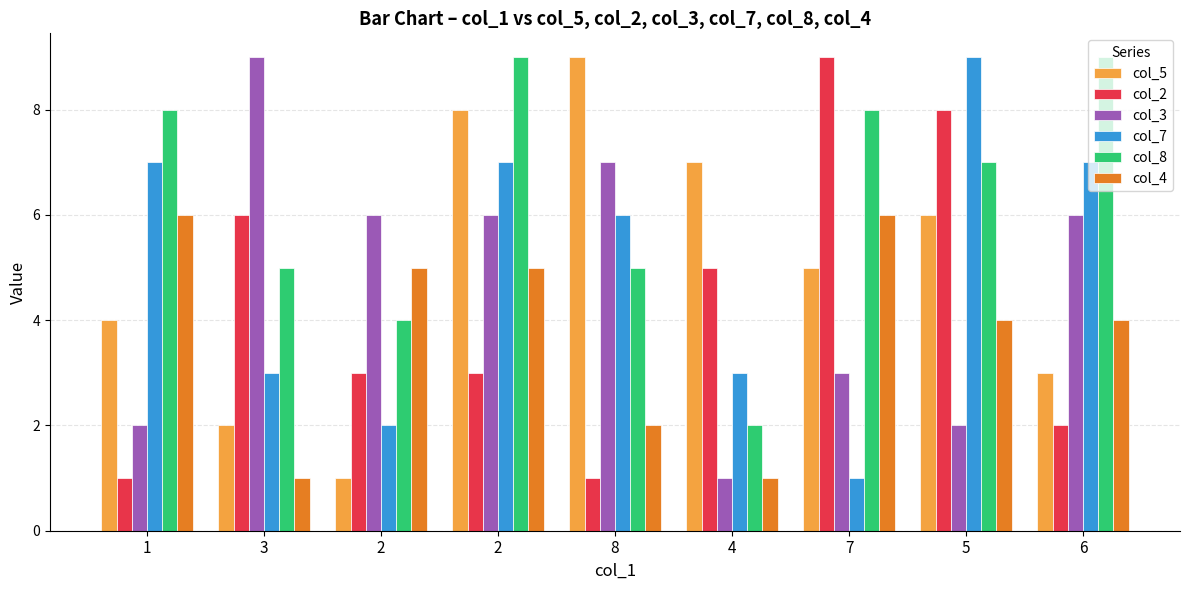

Reading right to left, transcribe all the data shown in this chart.

col_5: 3	6	5	7	9	8	1	2	4
col_2: 2	8	9	5	1	3	3	6	1
col_3: 6	2	3	1	7	6	6	9	2
col_7: 7	9	1	3	6	7	2	3	7
col_8: 9	7	8	2	5	9	4	5	8
col_4: 4	4	6	1	2	5	5	1	6